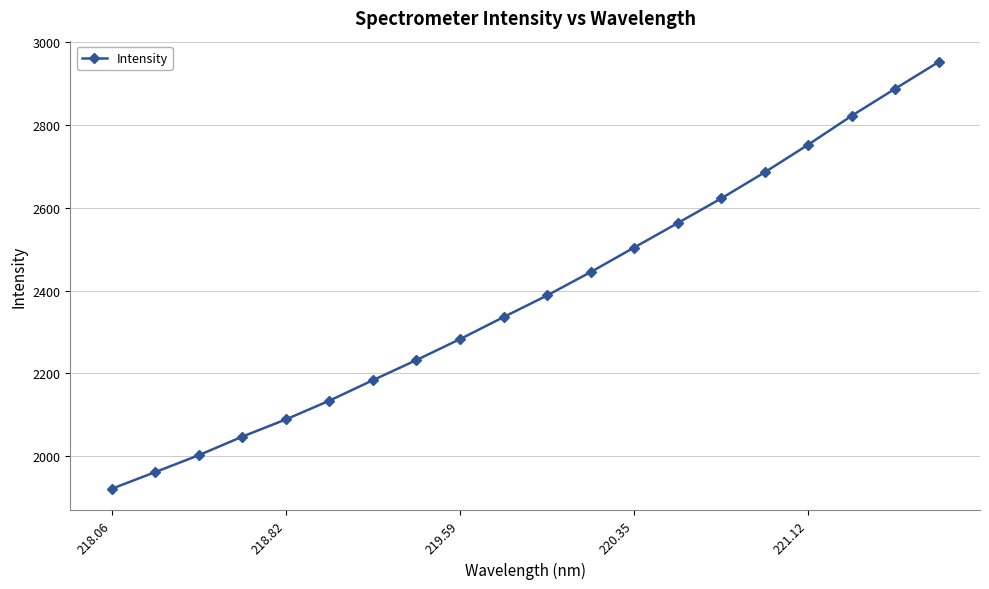

What is the difference between the maximum and minimum values?

1030.7